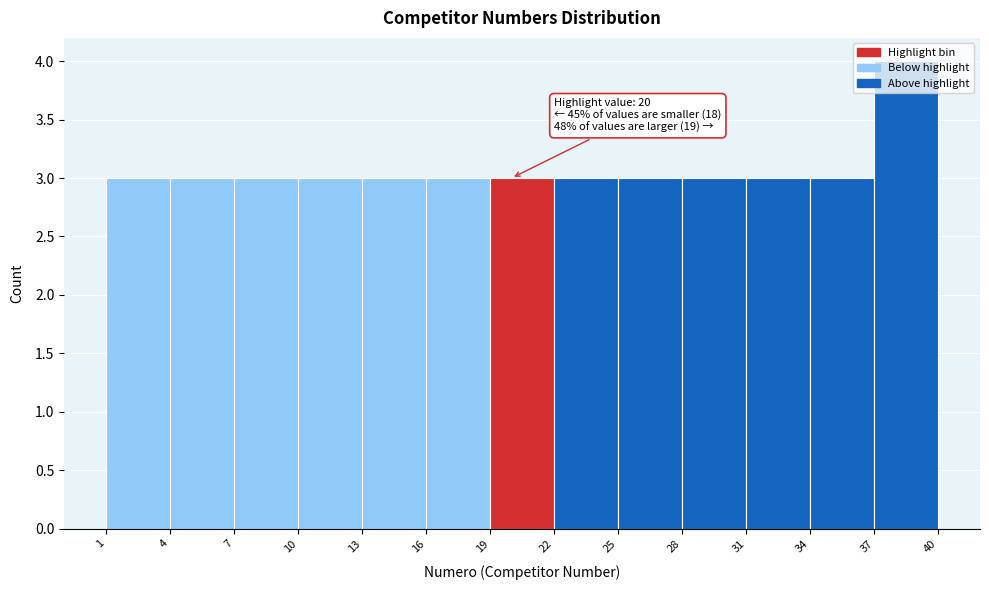

Which range on the x-axis has the tallest bar?

37 to 40